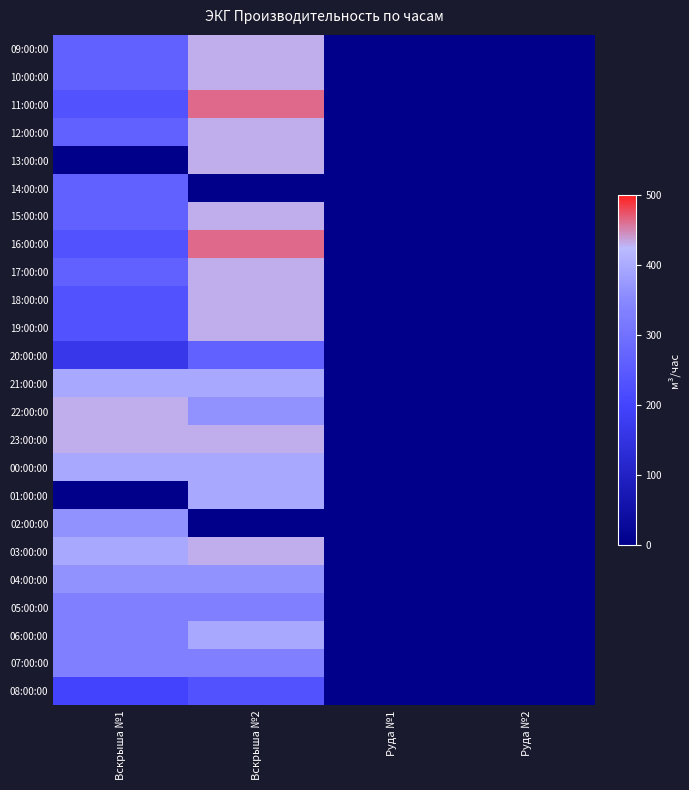

Rank the series at Вскрыша №2 from highest to lowest value.

11:00:00, 16:00:00, 09:00:00, 10:00:00, 12:00:00, 13:00:00, 15:00:00, 17:00:00, 18:00:00, 19:00:00, 23:00:00, 03:00:00, 21:00:00, 00:00:00, 01:00:00, 06:00:00, 22:00:00, 04:00:00, 05:00:00, 07:00:00, 20:00:00, 08:00:00, 14:00:00, 02:00:00